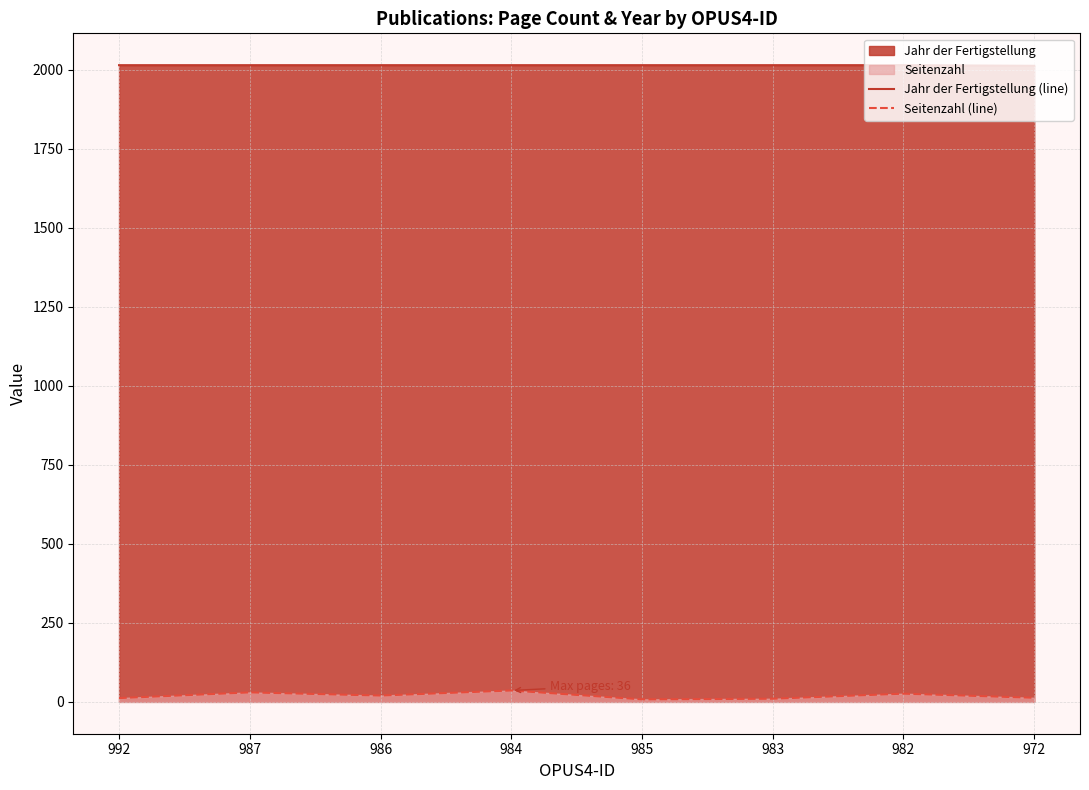

The value of Jahr der Fertigstellung (line) at 992 is 3211. True or false?

False